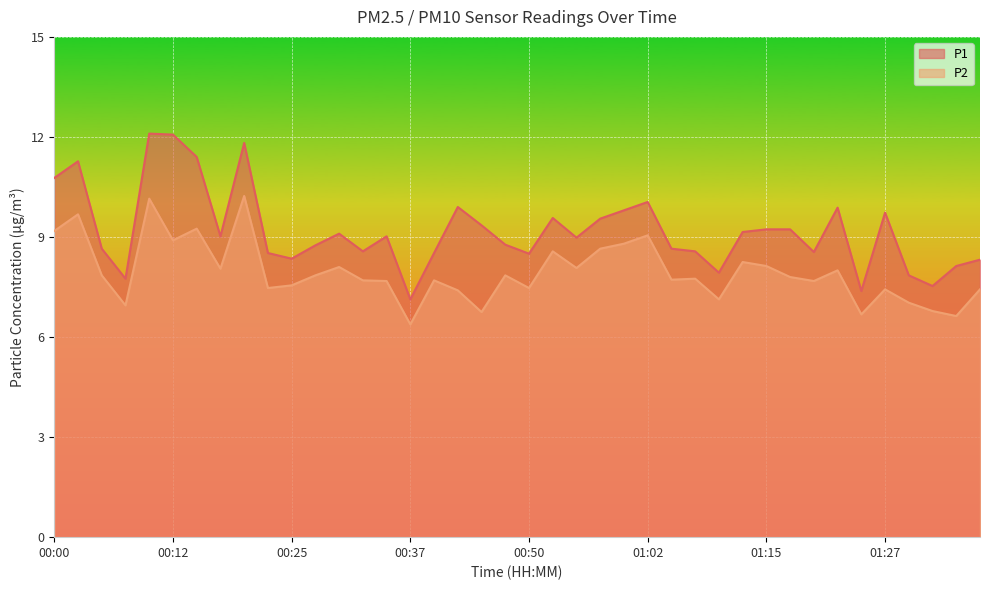

What is the sum of the P2 values at 00:25 and 01:15?

15.7